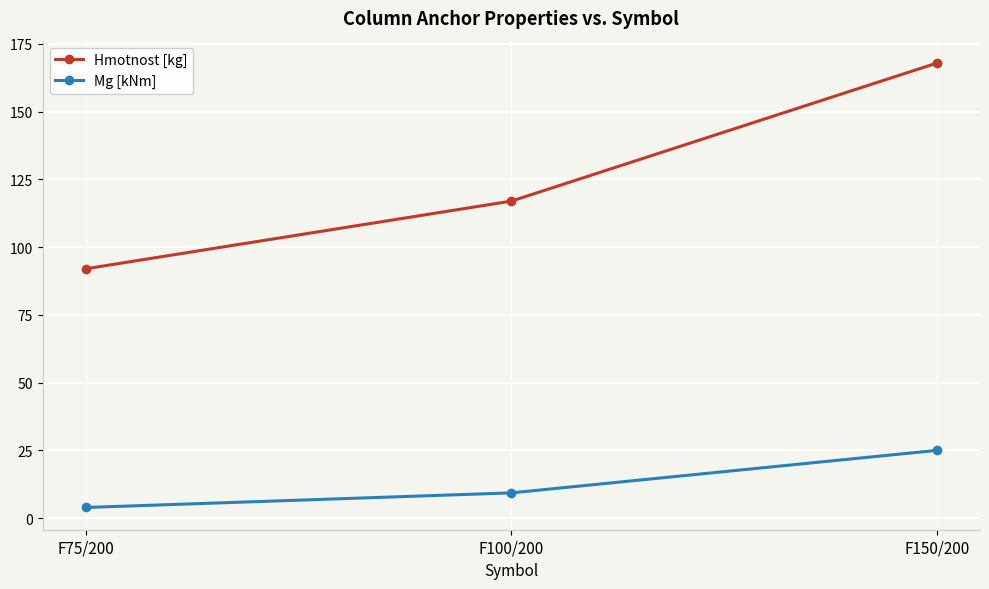

How many data points in Mg [kNm] are less than 9?

1